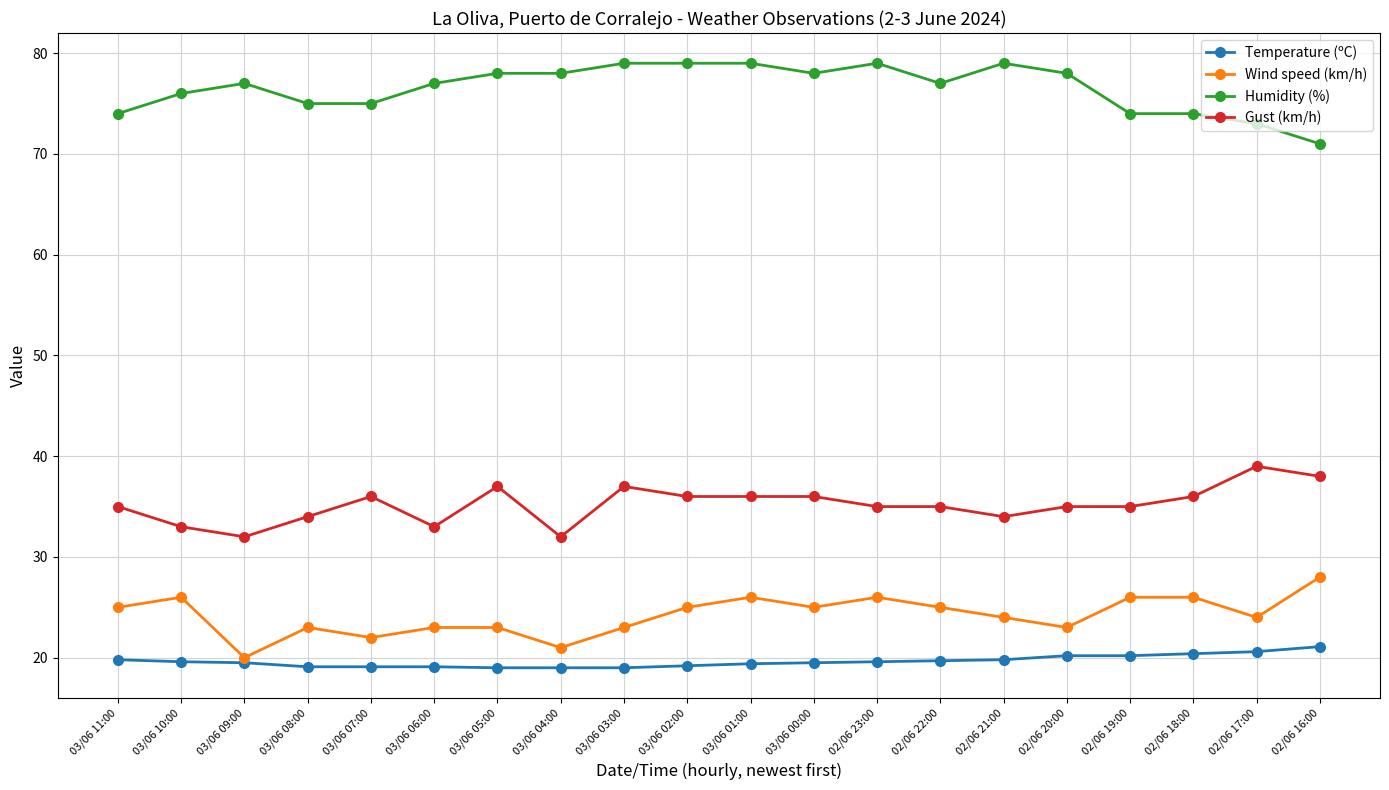

Is this an area chart (filled region under the line)?

No